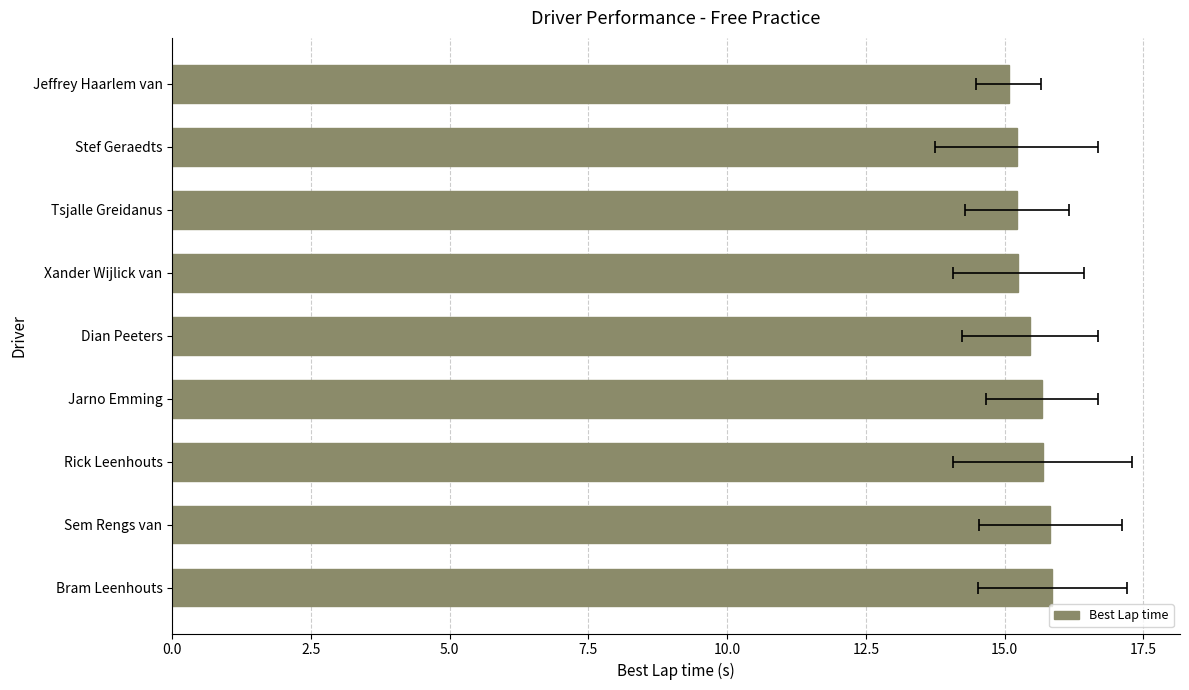

True or false: the data shows 3.5 at Rick Leenhouts.

False